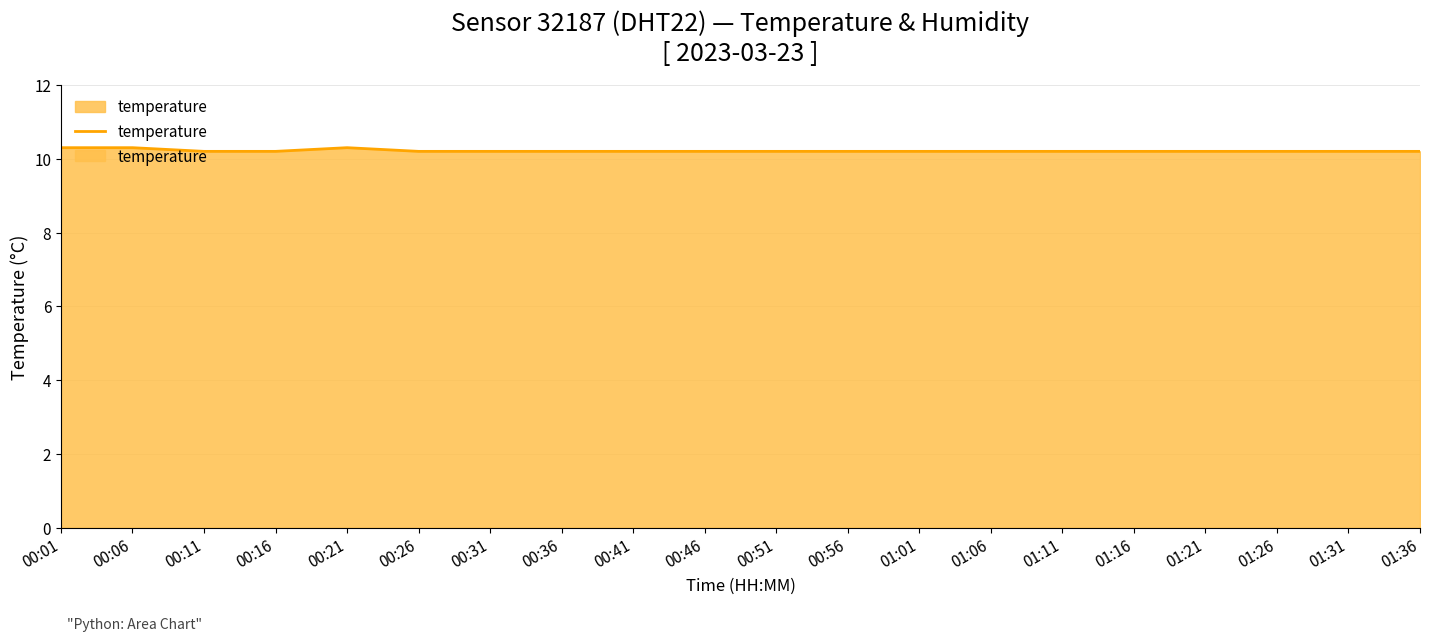

What is the sum of the values at 00:41 and 01:21?

20.4